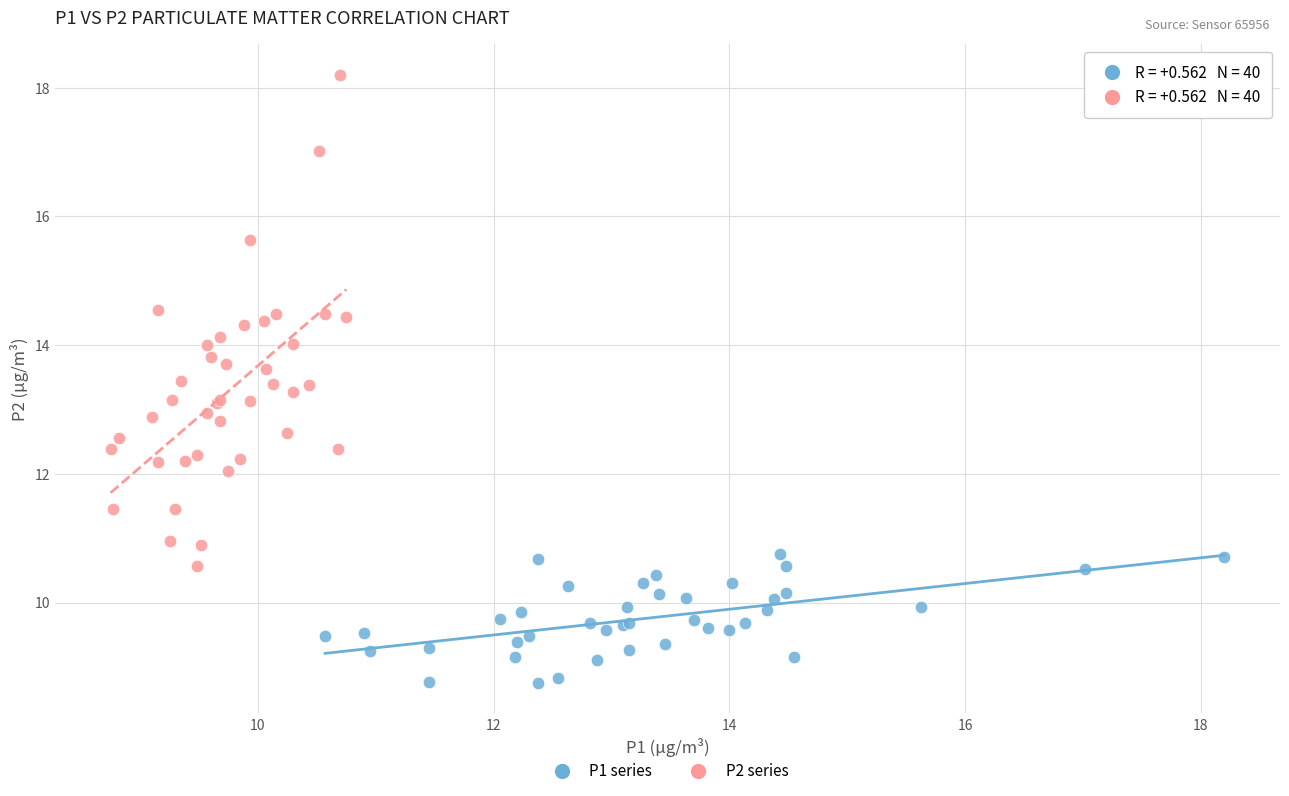

Which series contains the lowest Y value?

P1 series